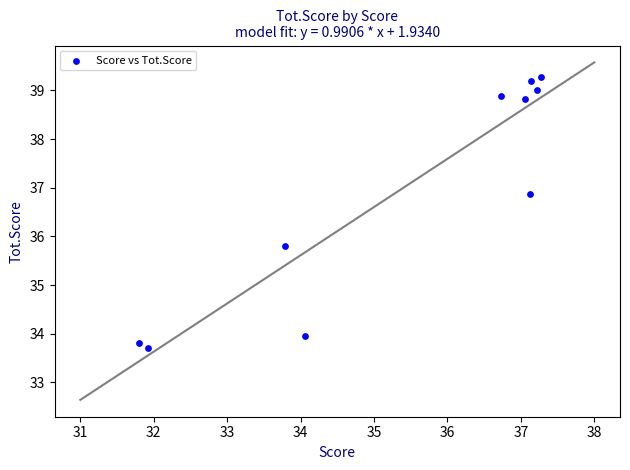

What is the average Y value?

36.9